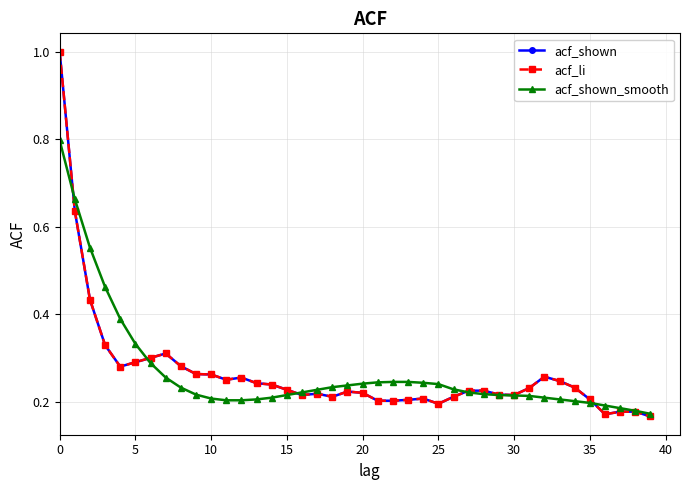

At which category does the chart reach its minimum across all series?

39